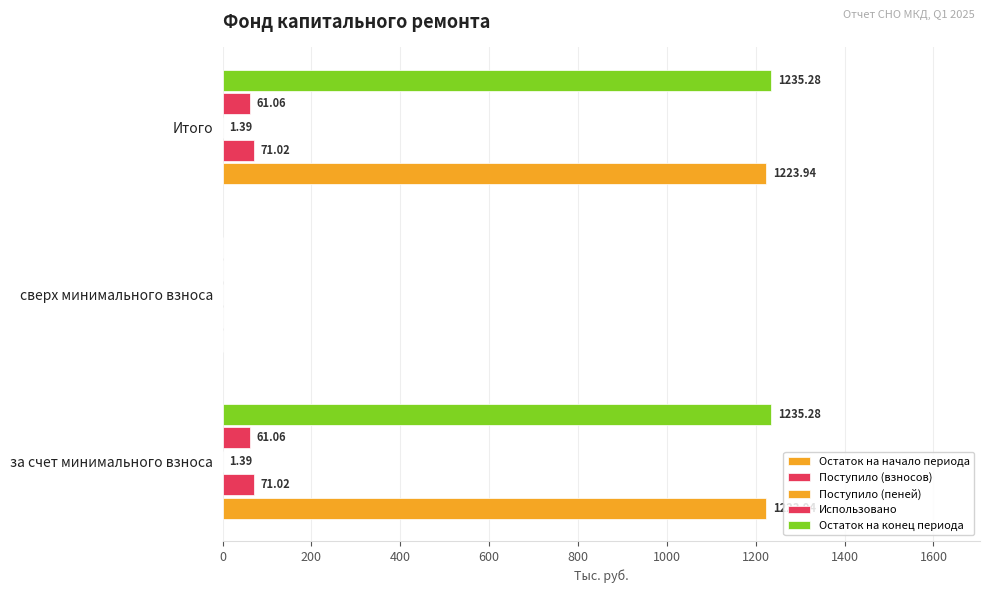

What is the maximum value for Использовано?

61.1